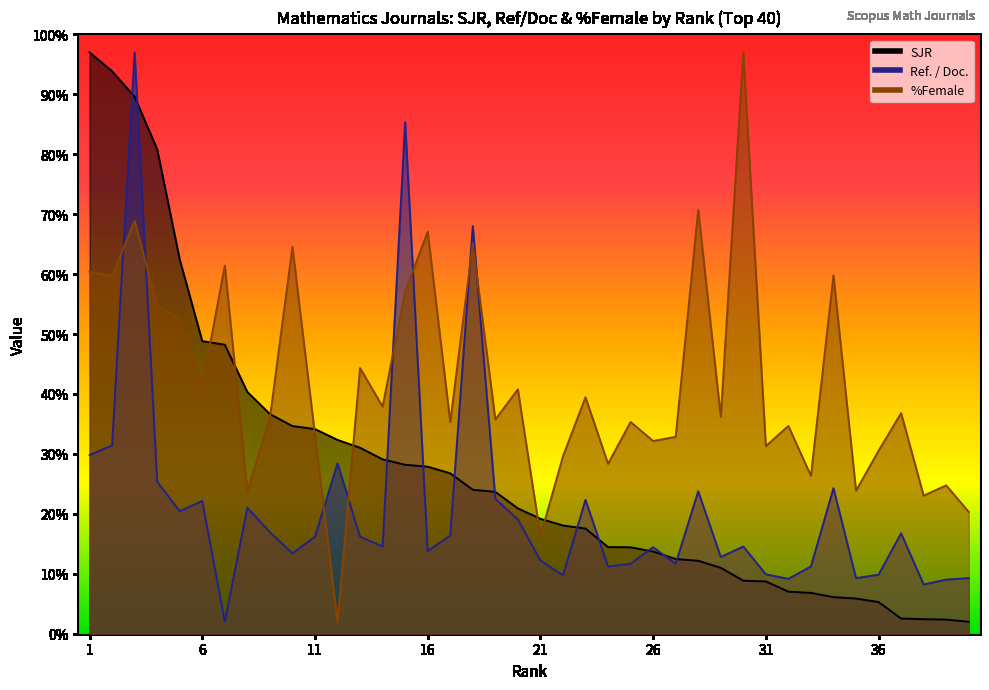

List the series in order of their peak value, highest first.

SJR, Ref. / Doc., %Female